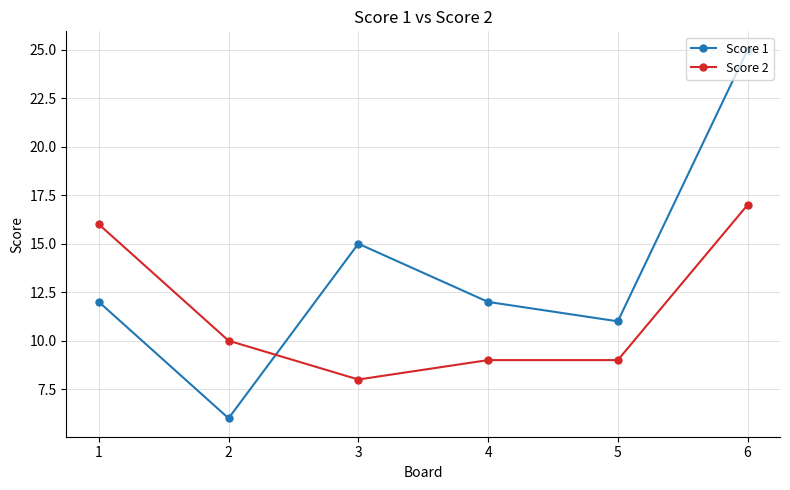

Which series has the largest total across all categories?

Score 1